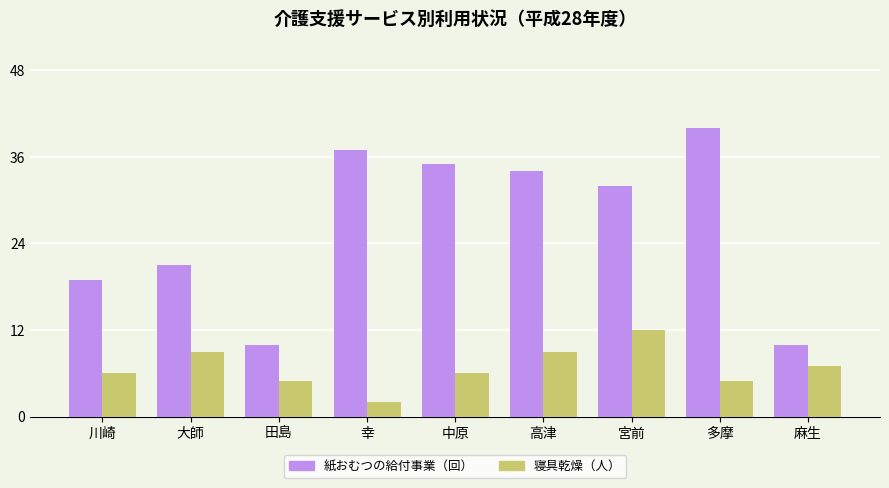

What is the total value across all series at 多摩?

45